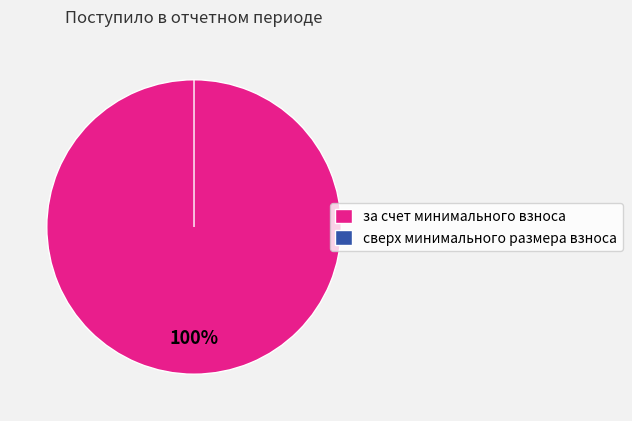

To the nearest percent, what is the combined percentage of за счет минимального взноса and сверх минимального размера взноса?

100%